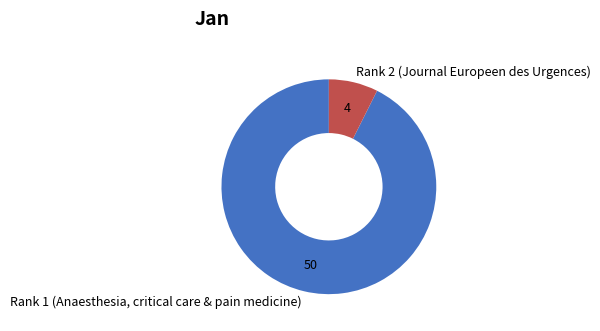

Between Rank 2 (Journal Europeen des Urgences) and Rank 1 (Anaesthesia, critical care & pain medicine), which is larger?

Rank 1 (Anaesthesia, critical care & pain medicine)